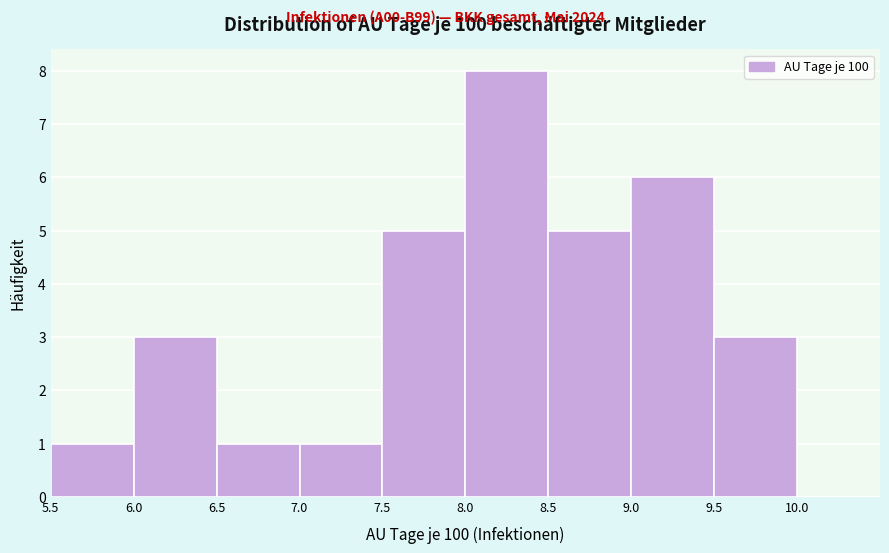

Which range on the x-axis has the tallest bar?

8.0 to 8.5